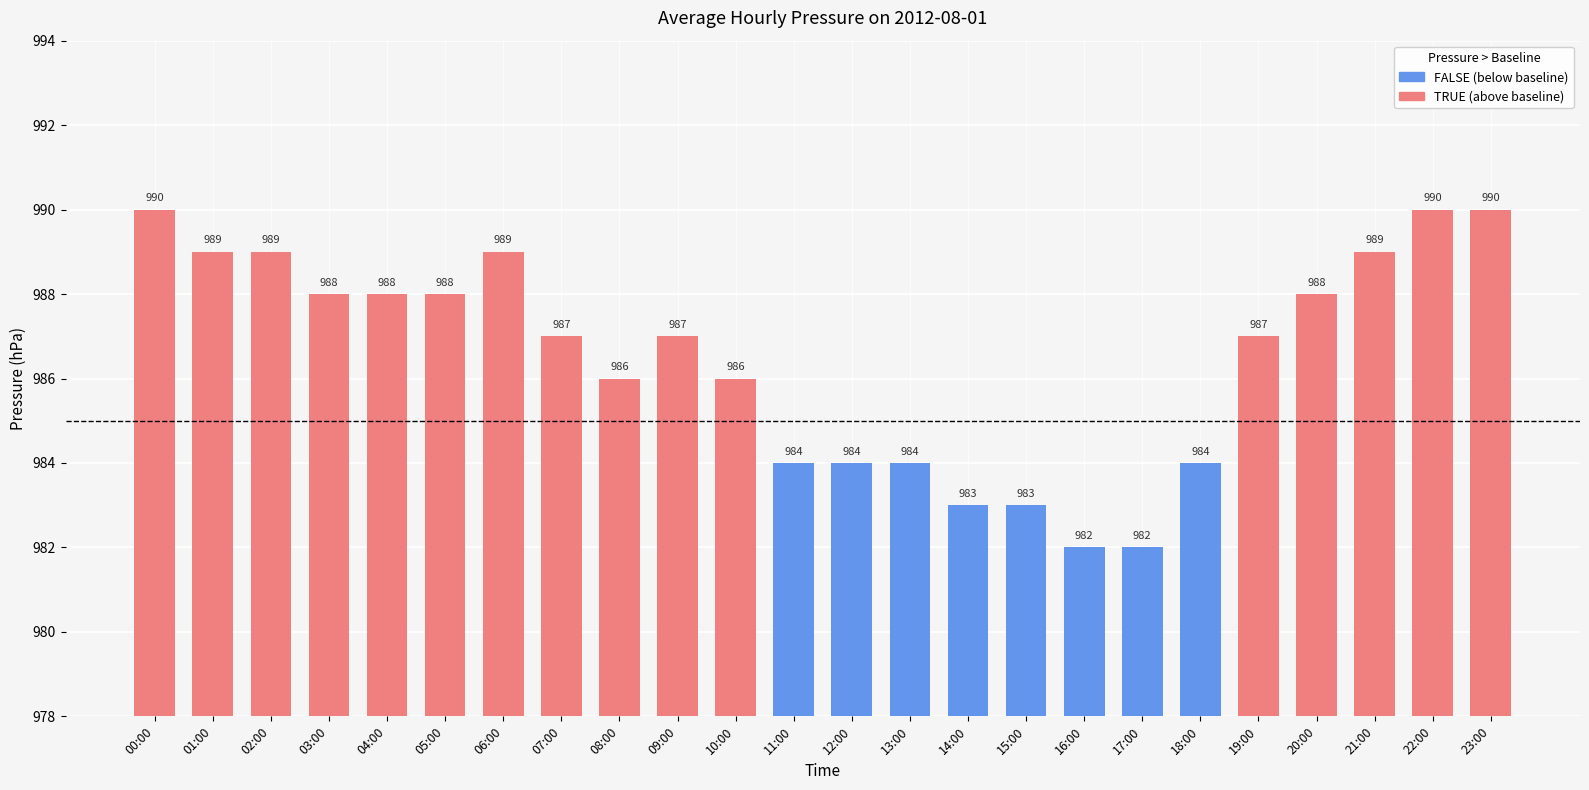

The chart shows a value of 344 at 09:00. True or false?

False